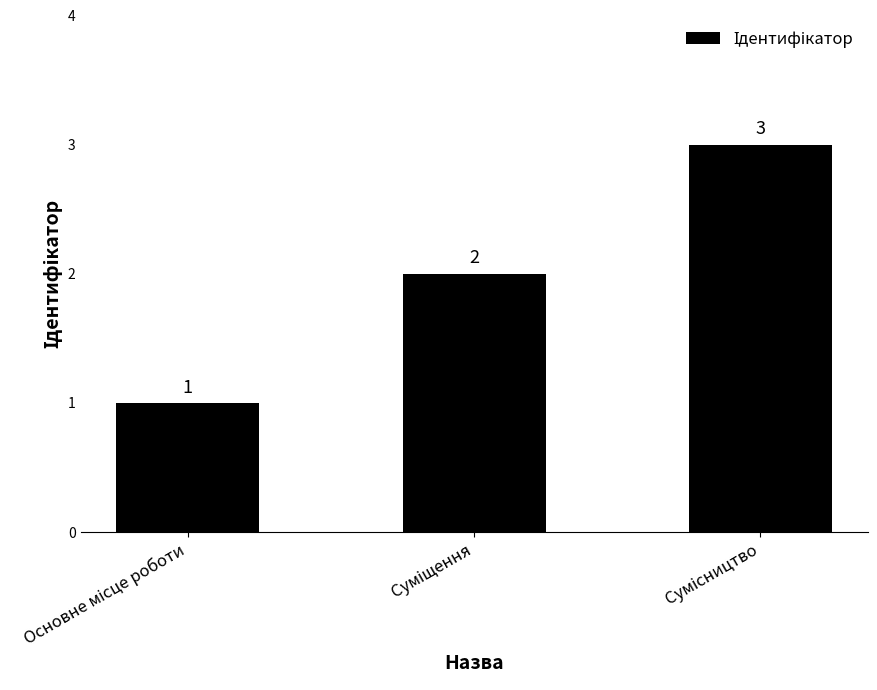

What is the value of the 1st bar from the left?

1